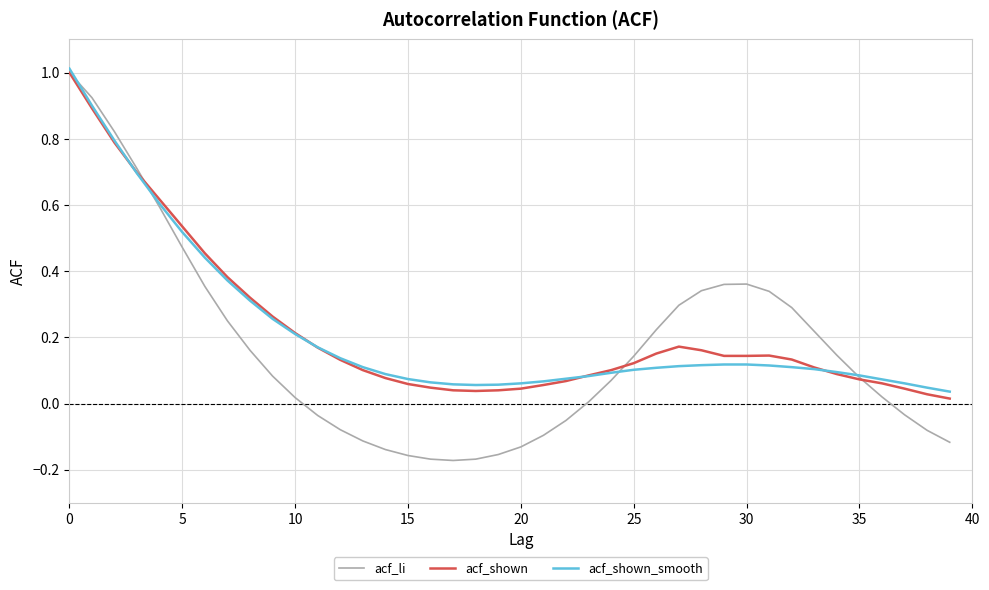

What is the greatest value displayed?

1.0